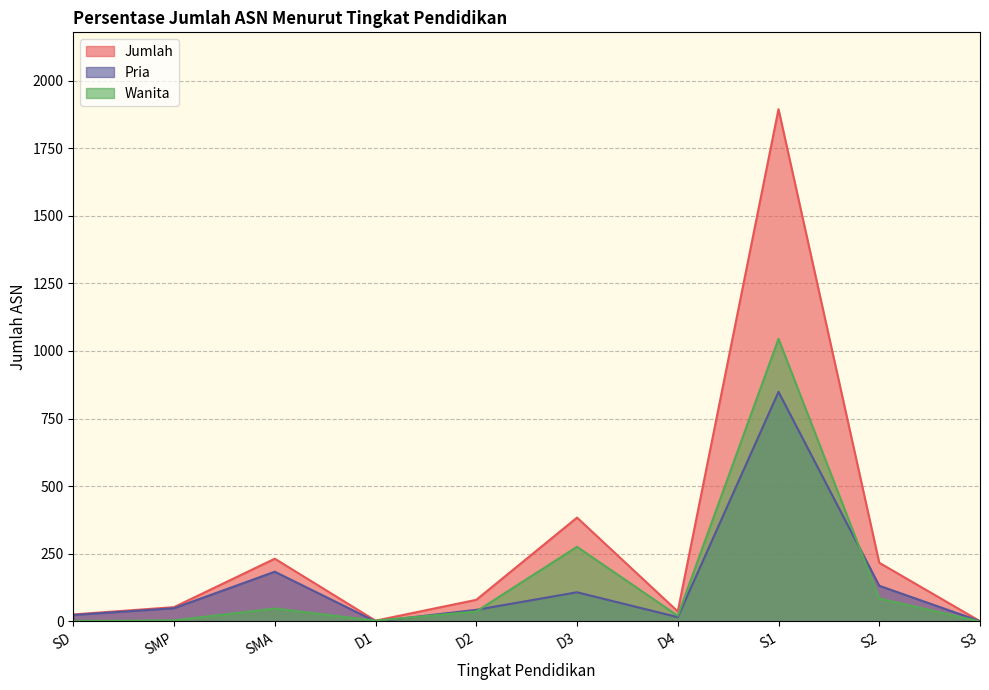

Which series changed the most between D2 and S3?

Jumlah